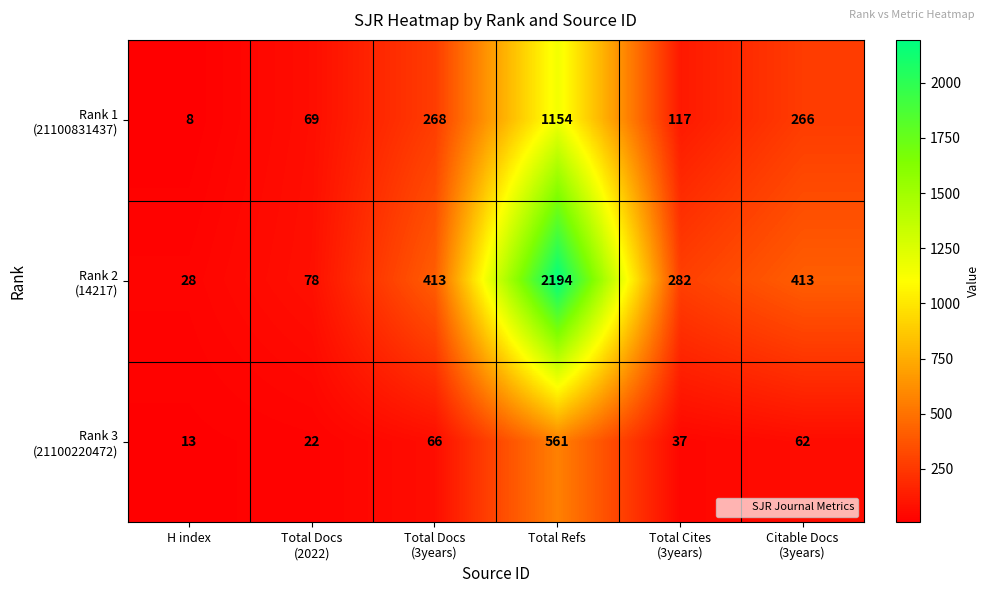

Which label corresponds to the largest value in the chart?

Total Refs